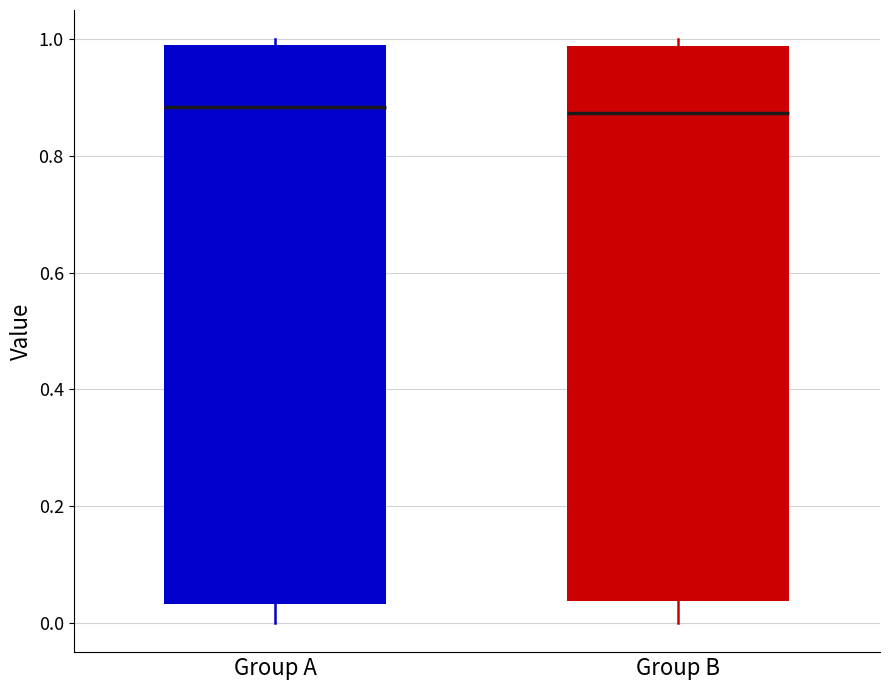

Where is the upper edge of the box for Group B on the y-axis? The values are not printed on the chart, so give them approximately, as read against the axis.

0.98